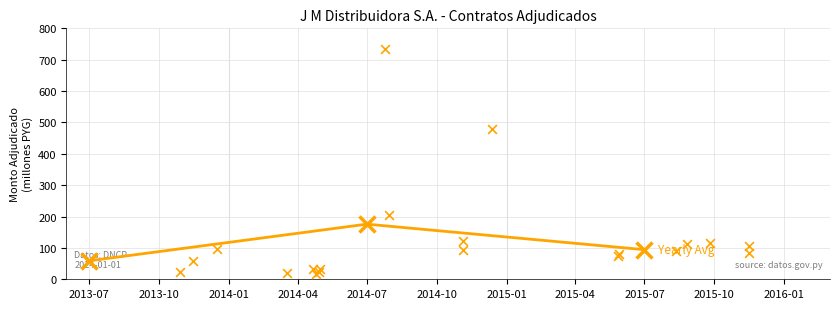

What is the change in value from 2014-11-04 to 2015-08-26?

-12.7